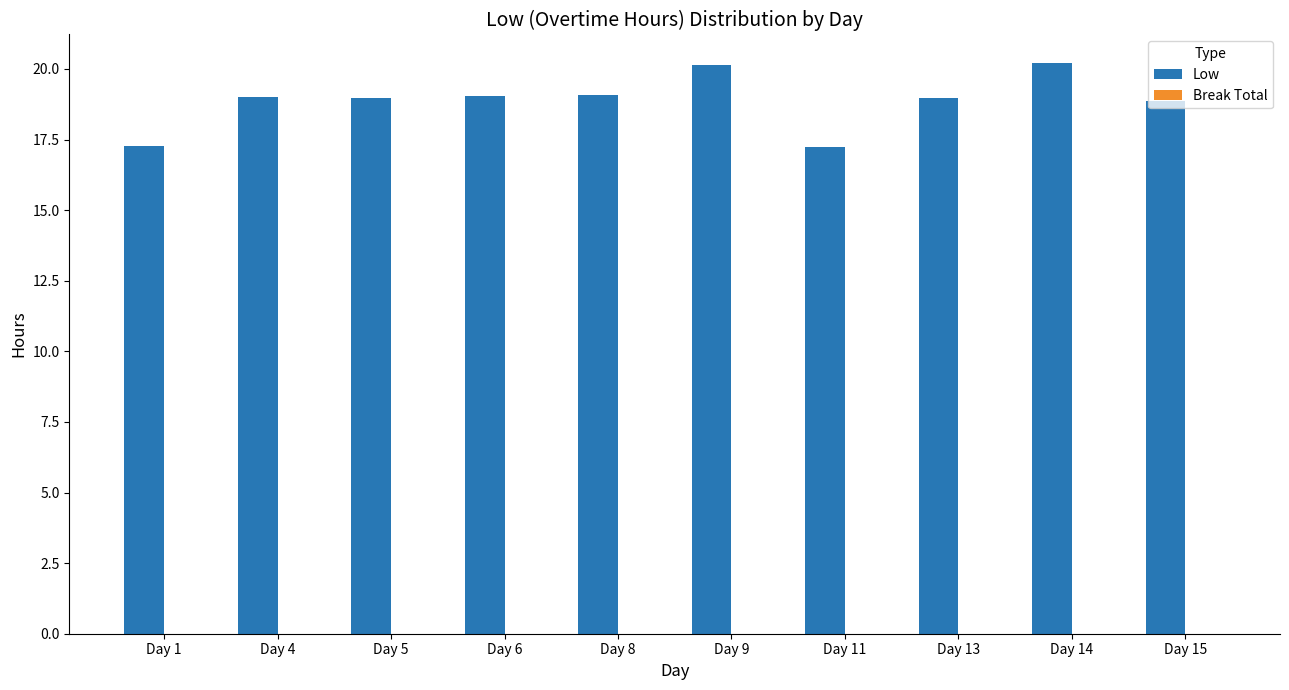

How many distinct data groups are displayed?

1